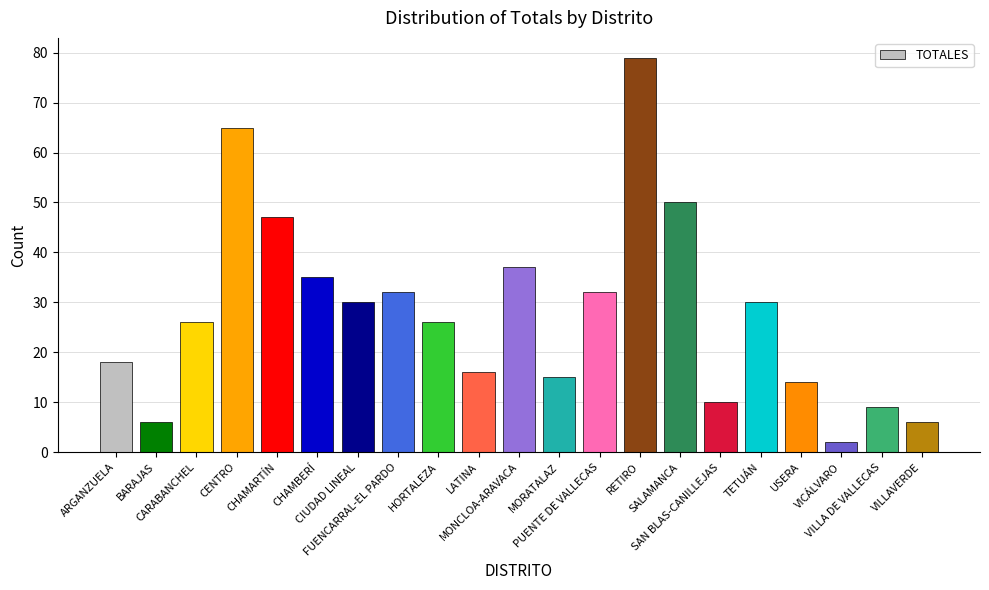

Reading right to left, what are all the values shown in this chart?

6	9	2	14	30	10	50	79	32	15	37	16	26	32	30	35	47	65	26	6	18